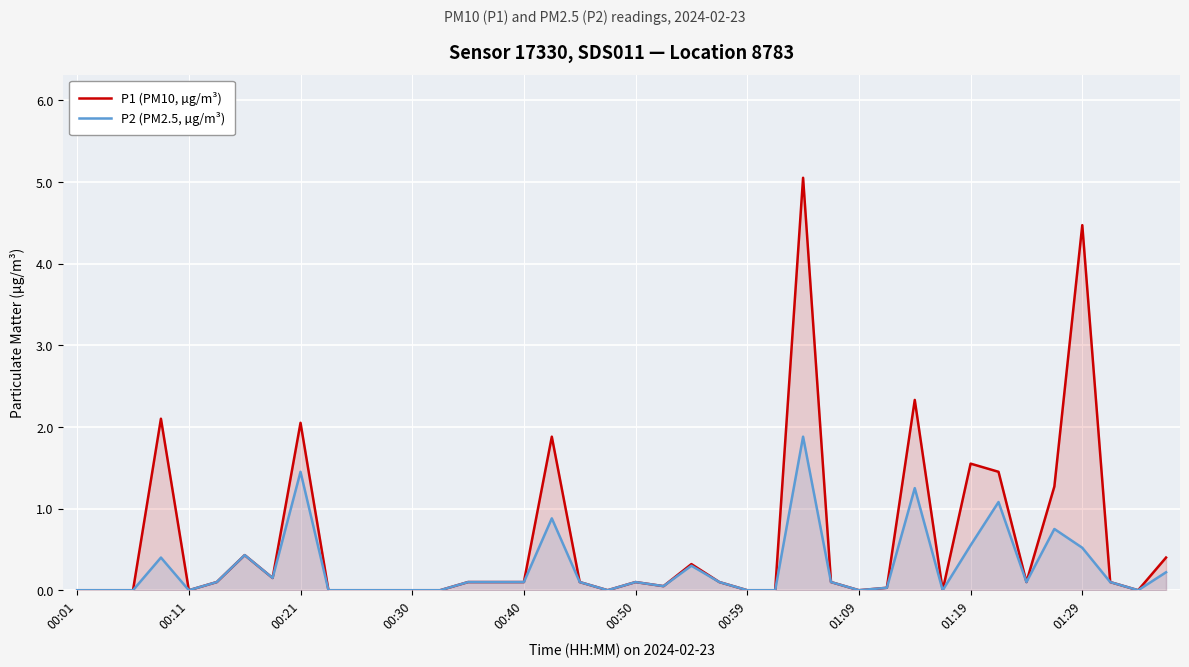

True or false: P2 (PM2.5, µg/m³) has a value of -0.7 at 25.

False